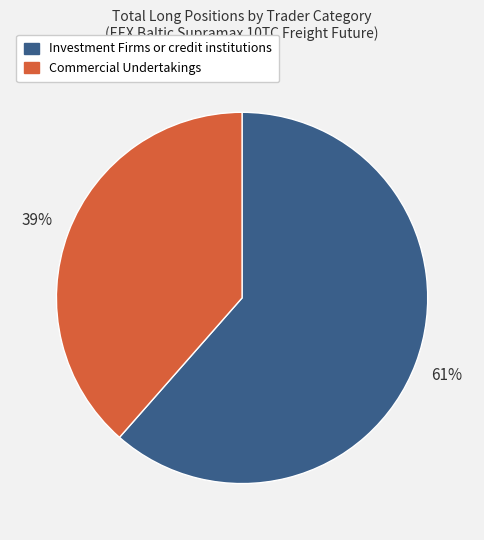

To the nearest percent, what percentage of the pie is Commercial Undertakings?

39%